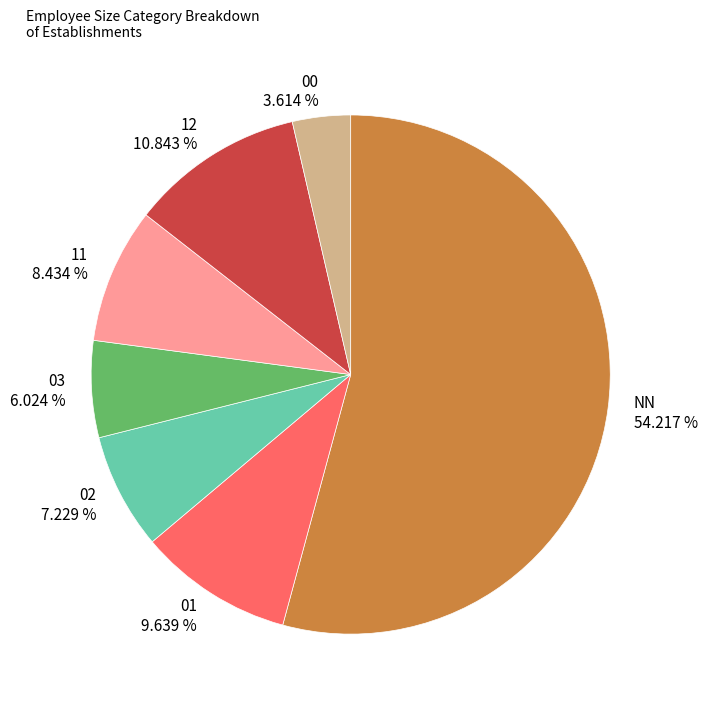

Which slice is the largest?

NN